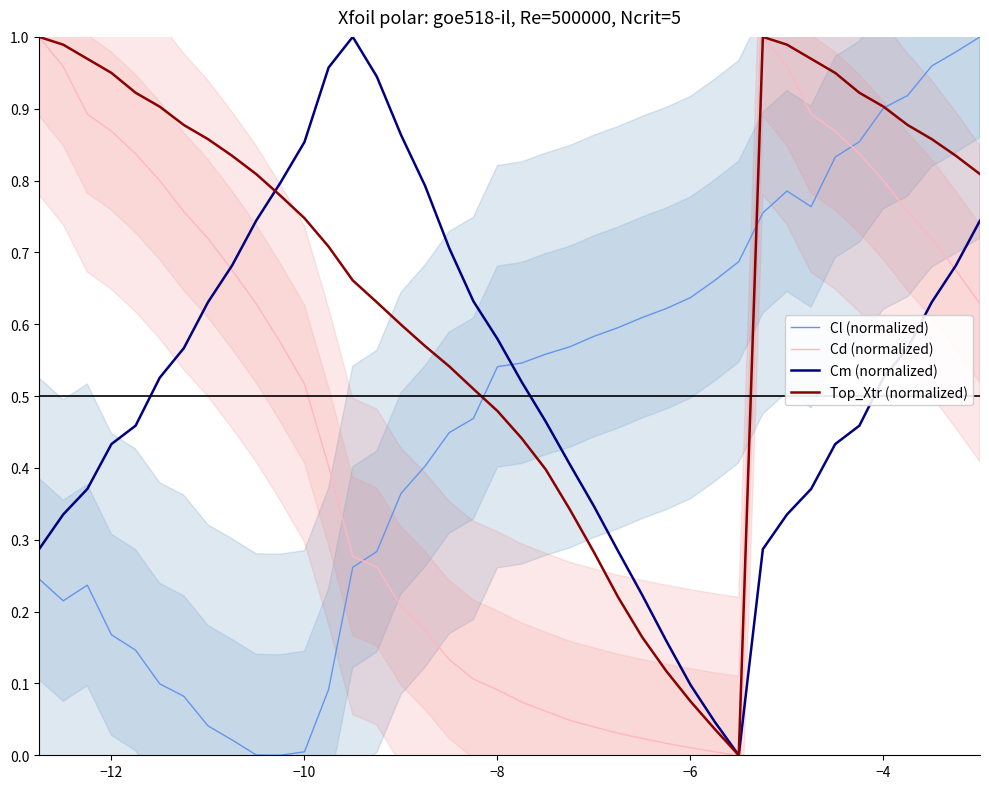

Is it true that Cm (normalized) equals 0.1 at −6?

True